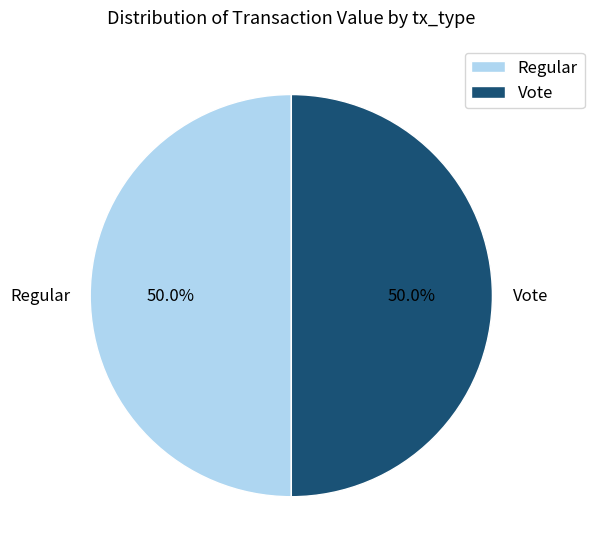

How much of the chart is everything except Vote?

50.0%